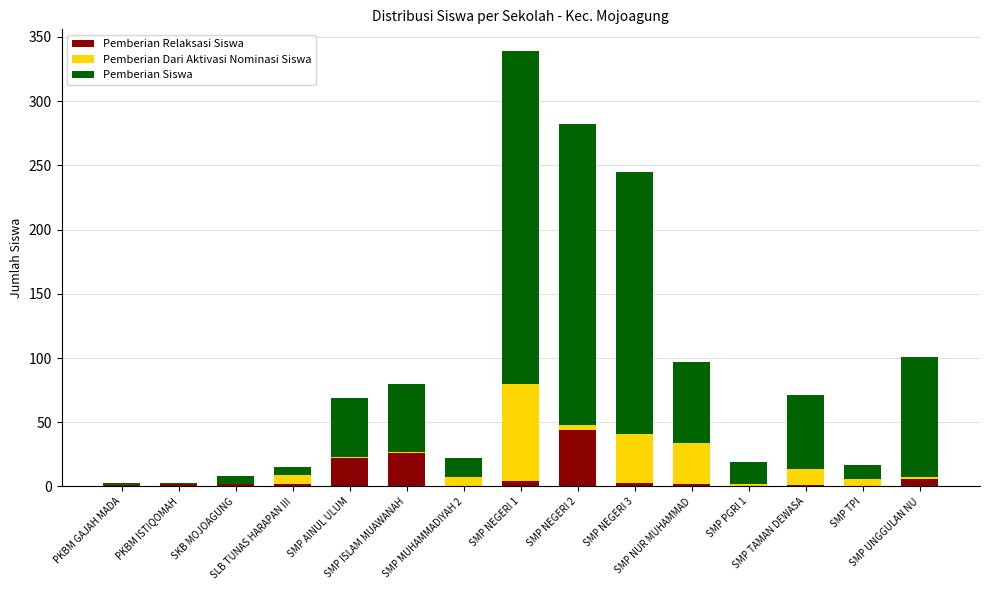

What are all the series names shown in the legend?

Pemberian Relaksasi Siswa, Pemberian Dari Aktivasi Nominasi Siswa, Pemberian Siswa